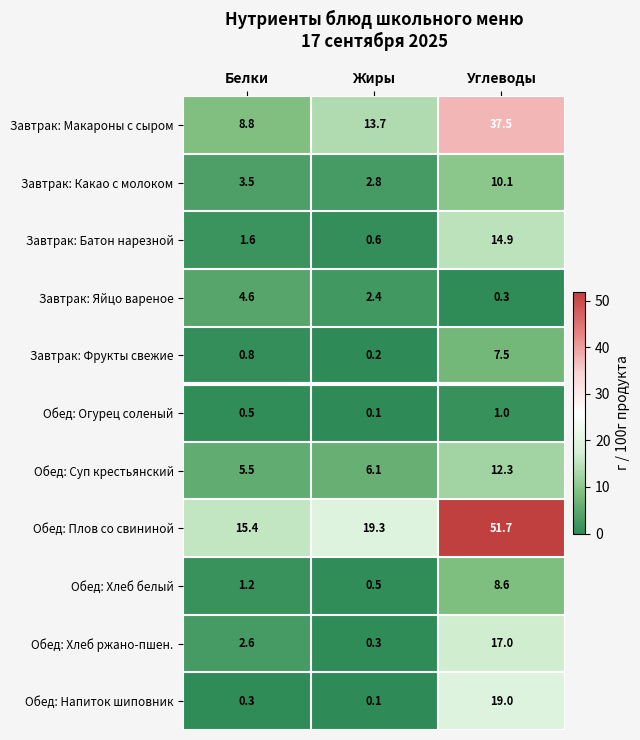

Which series has the widest spread of values?

Обед: Плов со свининой